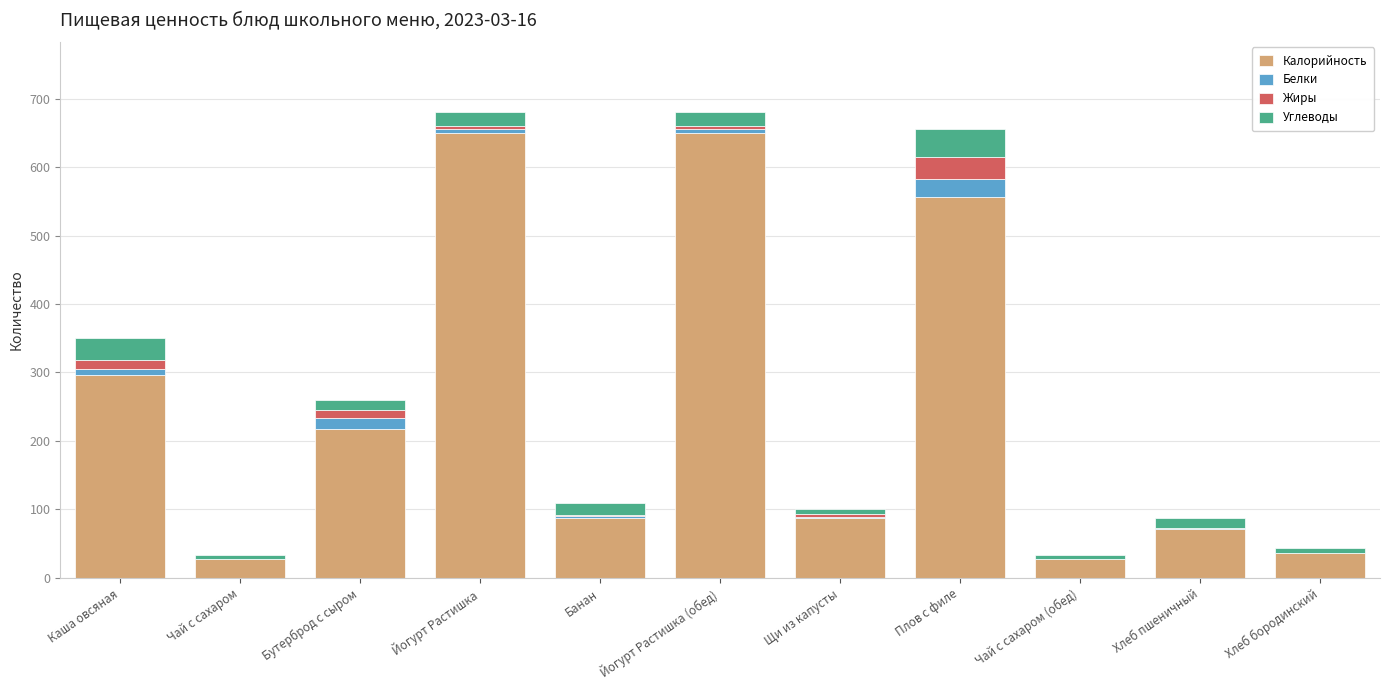

What is the sum of all Калорийность values?

2707